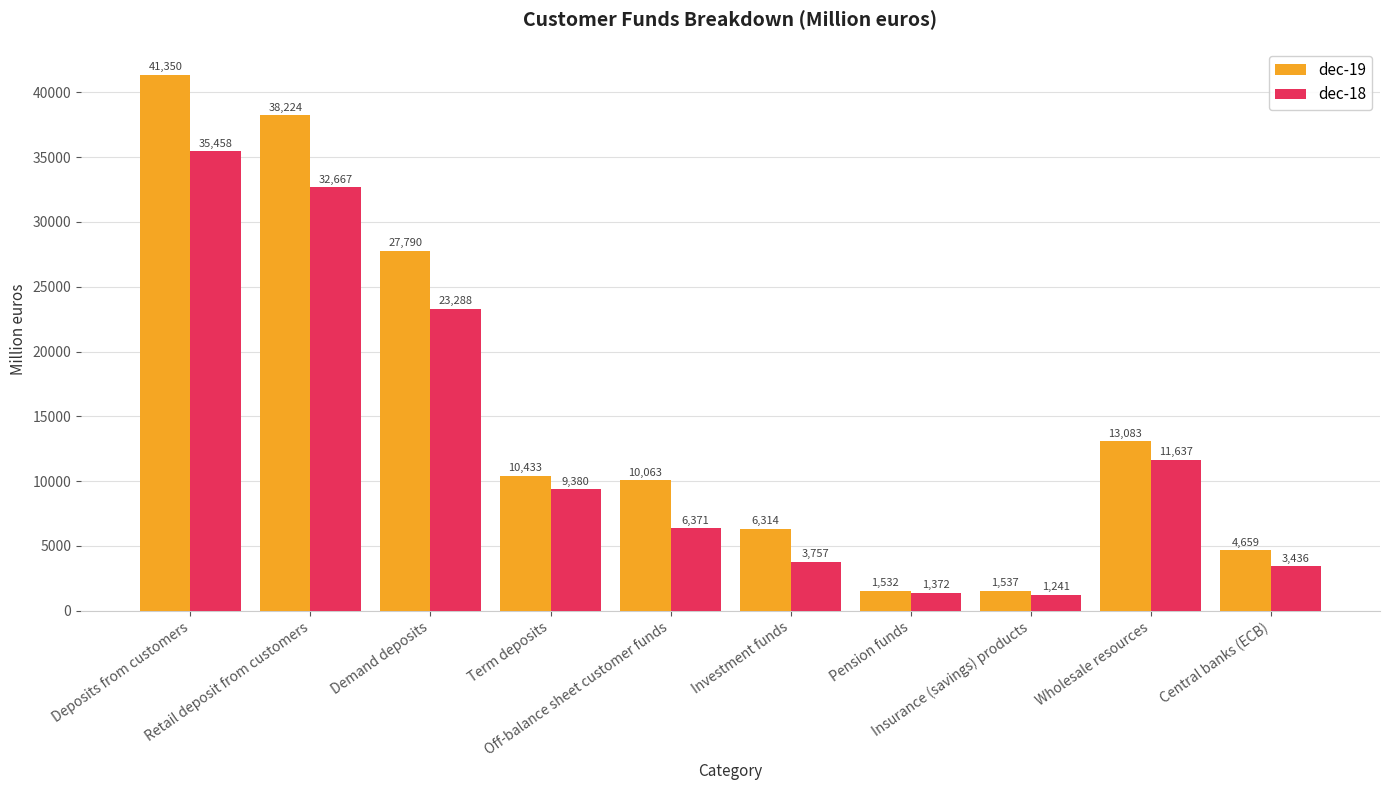

The dec-18 series shows 2281 at Off-balance sheet customer funds. True or false?

False